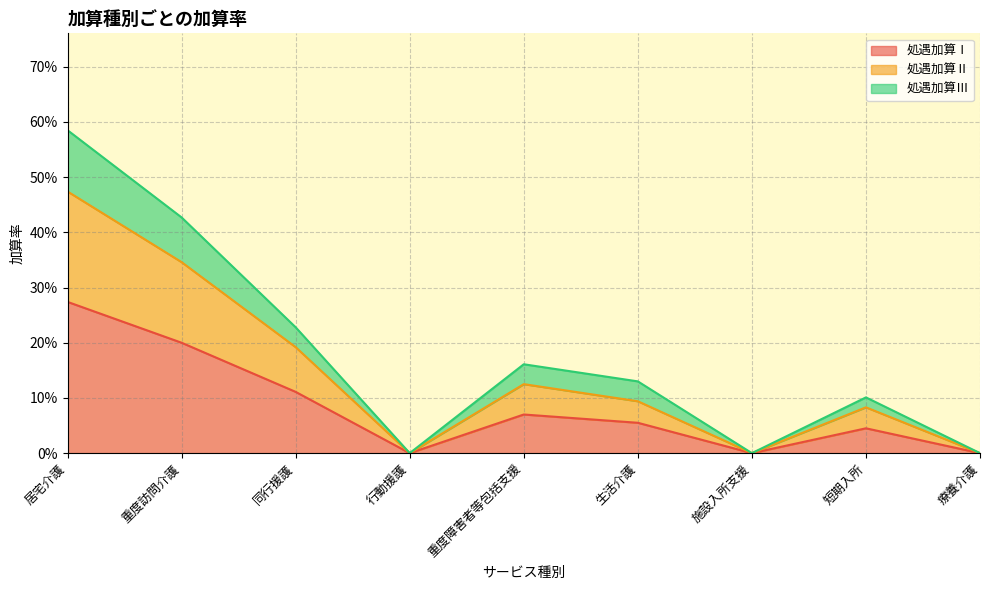

In 処遇加算Ⅰ, how many points are lower than both neighbors (excluding endpoints)?

2